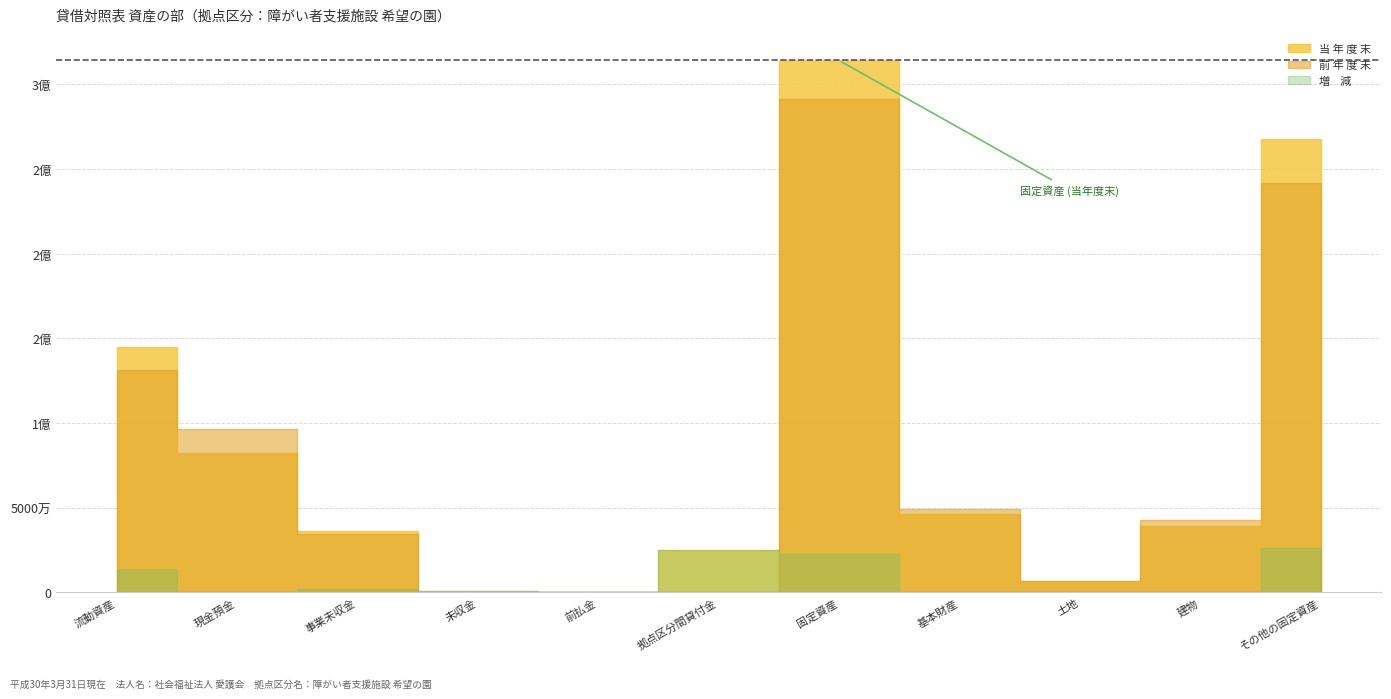

What is the lowest value of the 当 年 度 末 series?

42660